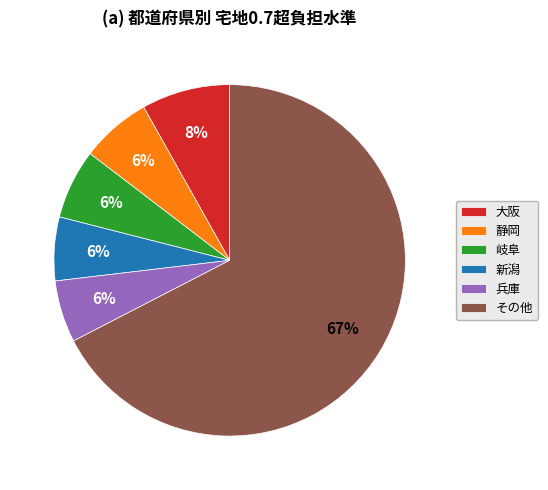

Does その他 account for over 50% of the chart?

Yes